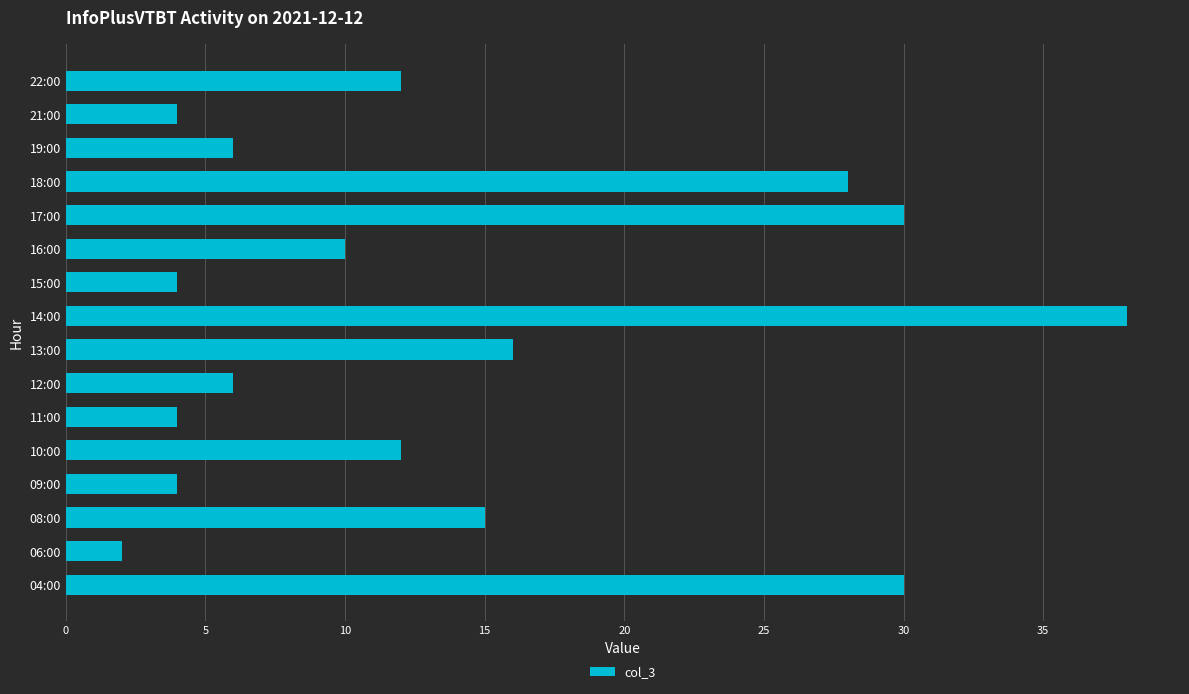

At which category does the chart reach its peak across all series?

14:00